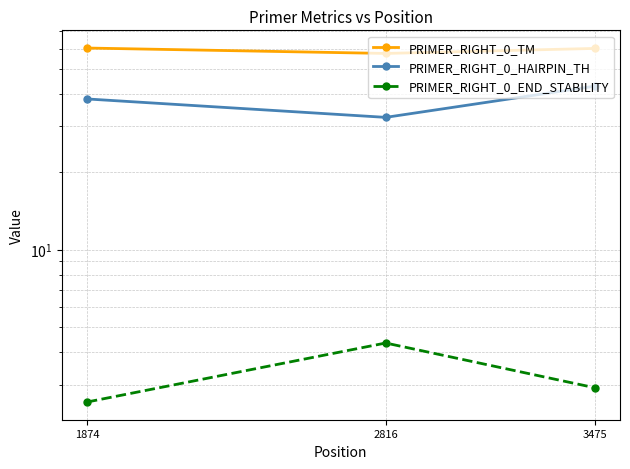

Does the chart display data point markers on the line(s)?

Yes